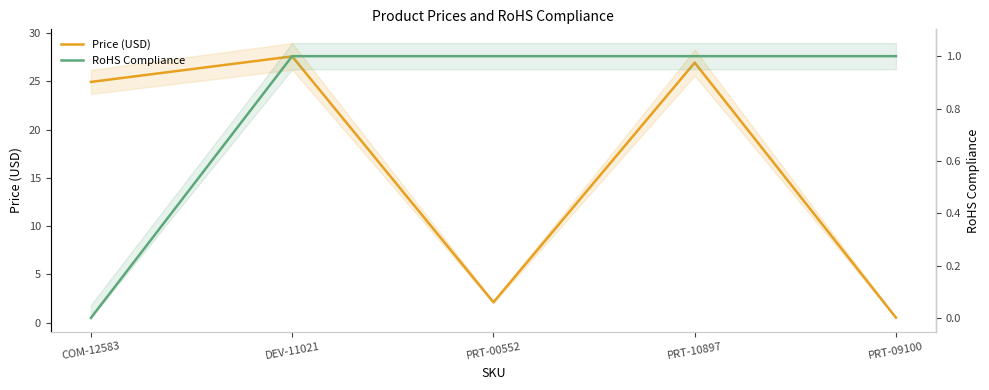

Reading left to right, what are all the values shown in this chart?

Price (USD): COM-12583=24.9	DEV-11021=27.6	PRT-00552=2.1	PRT-10897=26.9	PRT-09100=0.5
RoHS Compliance: COM-12583=0.0	DEV-11021=1.0	PRT-00552=1.0	PRT-10897=1.0	PRT-09100=1.0